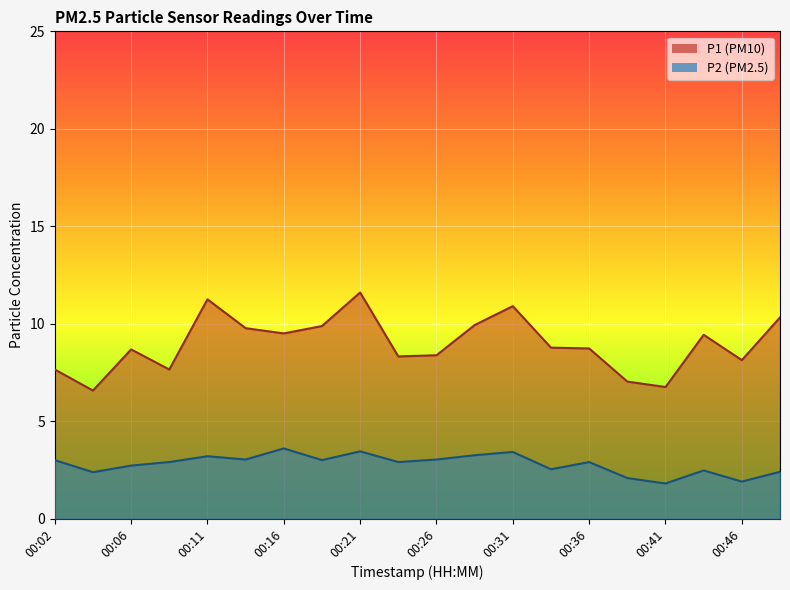

What is the minimum value shown in the chart?

1.8